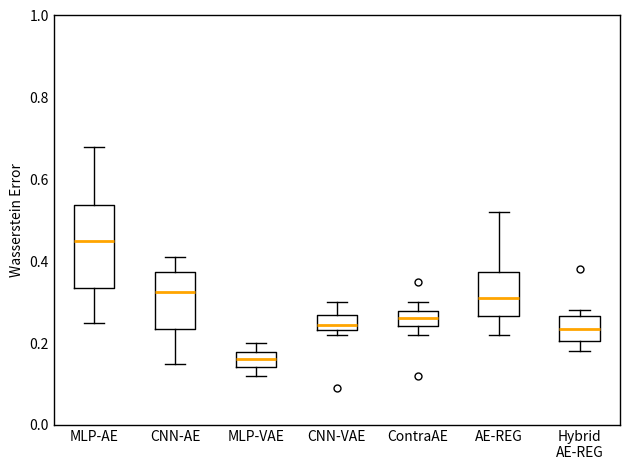

Reading left to right, read every box against the y-axis: the position of its median line, the range the box covers, and the ends of its whiskers. The values are not printed on the chart, so give them approximately, as read against the axis.

MLP-AE: median 0.46, box 0.34 to 0.54, whiskers 0.26 to 0.68
CNN-AE: median 0.32, box 0.24 to 0.38, whiskers 0.16 to 0.42
MLP-VAE: median 0.16, box 0.14 to 0.18, whiskers 0.12 to 0.20
CNN-VAE: median 0.24 (inside the box), box 0.24 to 0.26, whiskers 0.22 to 0.30
ContraAE: median 0.26, box 0.24 to 0.28, whiskers 0.22 to 0.30
AE-REG: median 0.32, box 0.26 to 0.38, whiskers 0.22 to 0.52
Hybrid AE-REG: median 0.24, box 0.20 to 0.26, whiskers 0.18 to 0.28